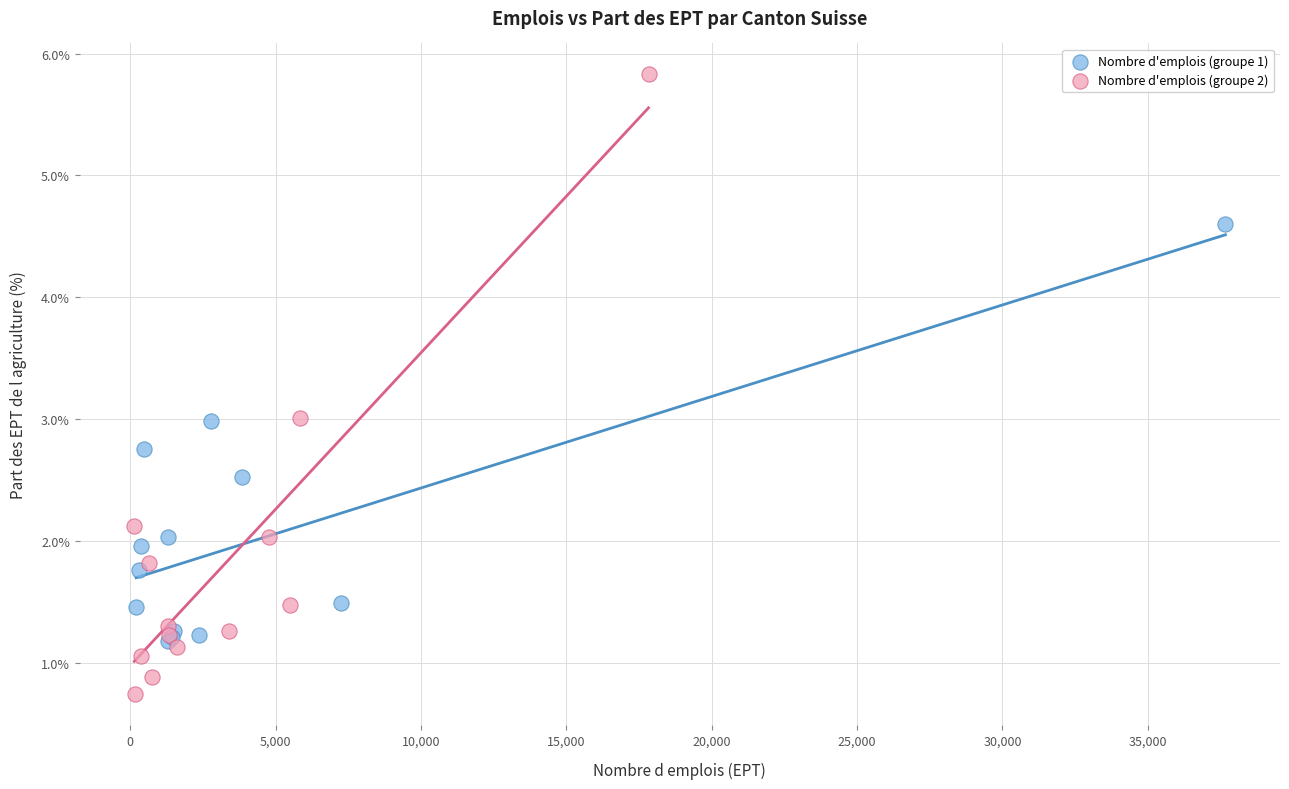

What are all the series names shown in the legend?

Nombre d'emplois (groupe 1), Nombre d'emplois (groupe 2)